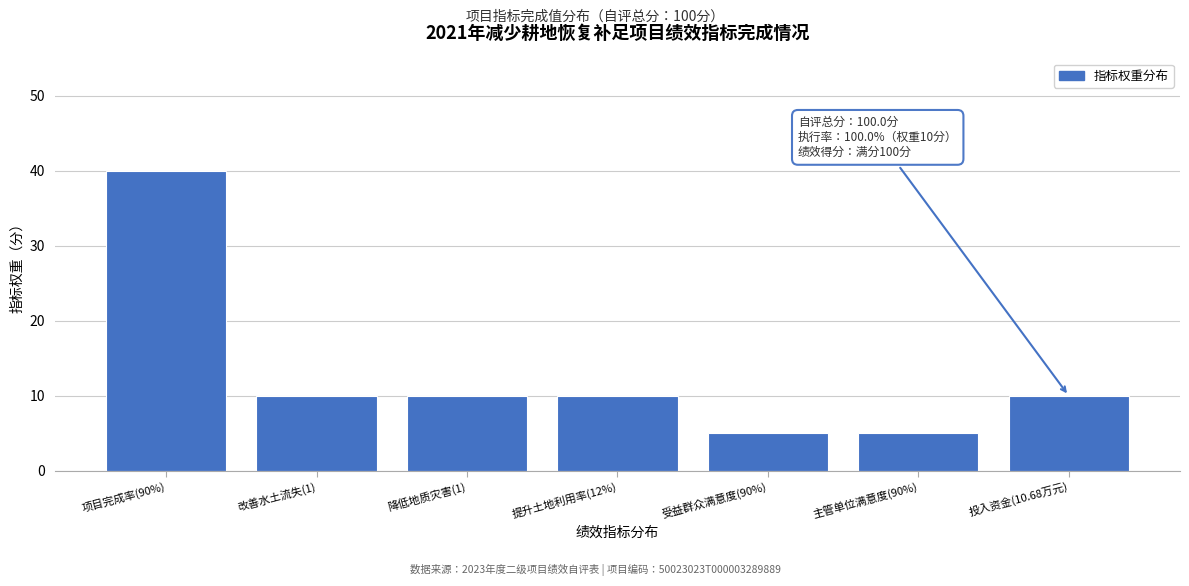

Reading right to left, list all the values displayed in this chart.

10	5	5	10	10	10	40